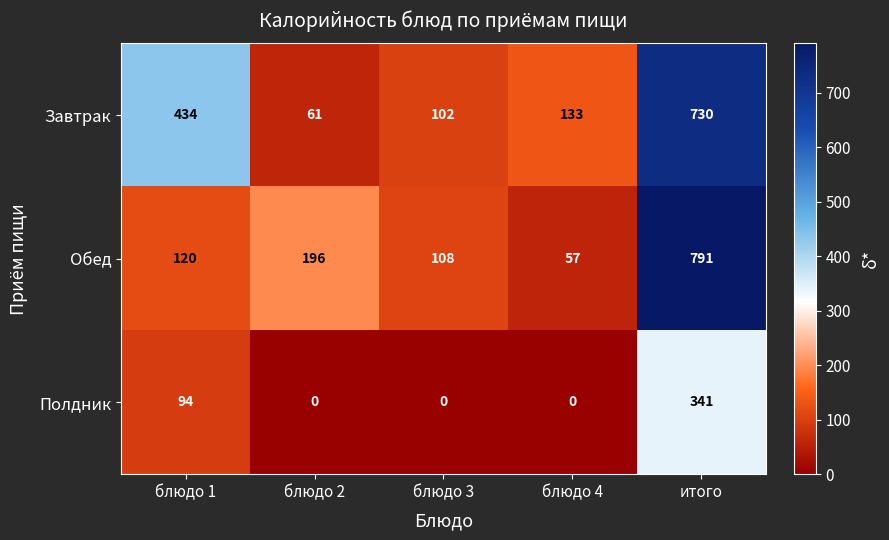

Where does the Завтрак series first go above 133?

блюдо 1